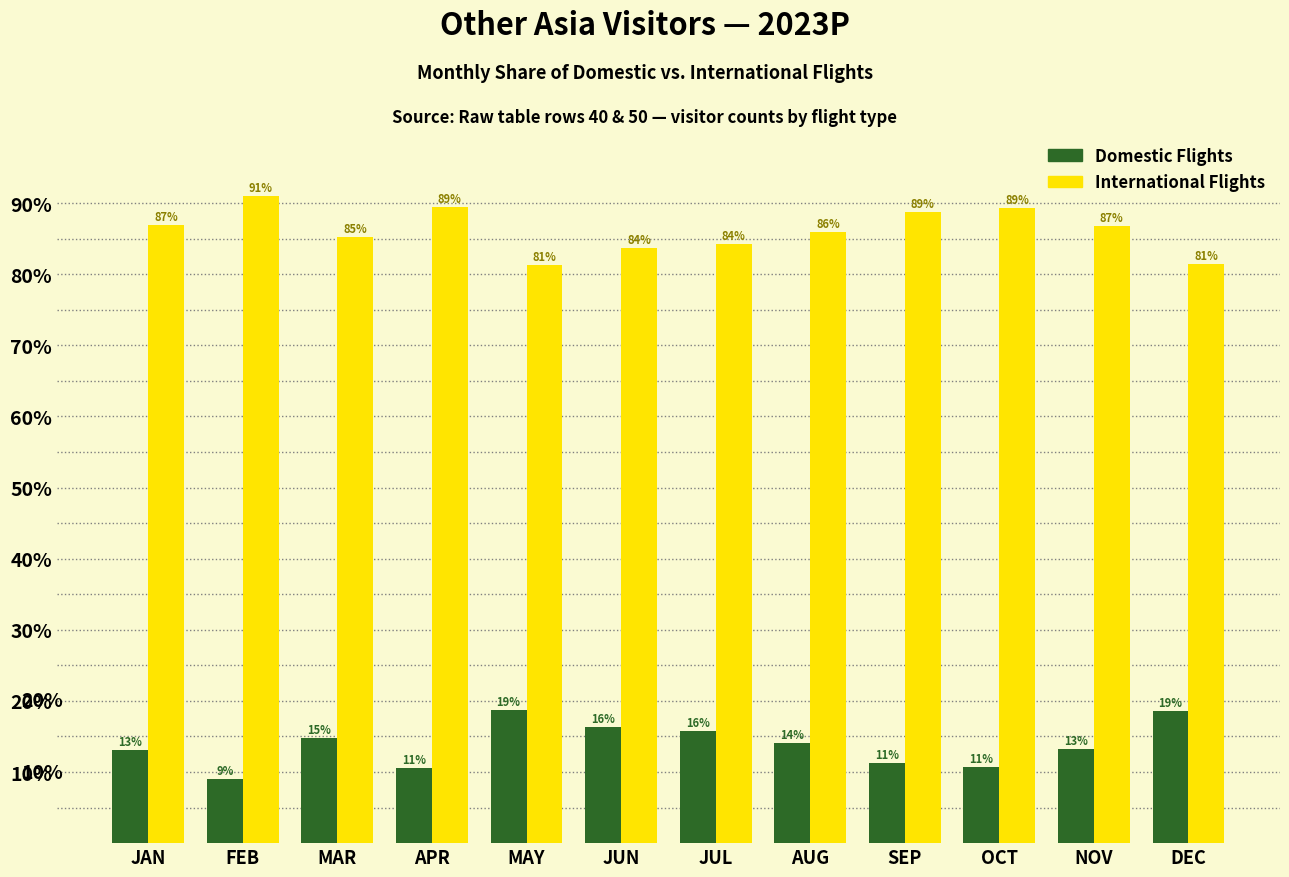

What is the minimum value shown in the chart?

9.0